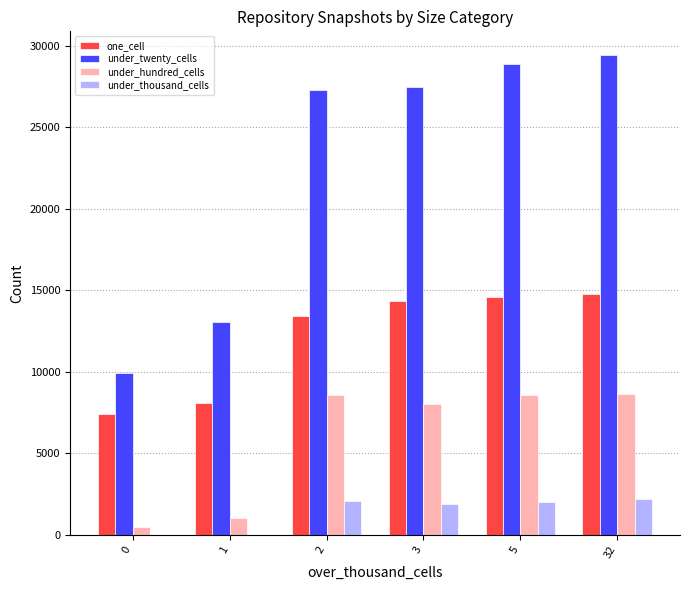

Which series has the largest total across all categories?

under_twenty_cells